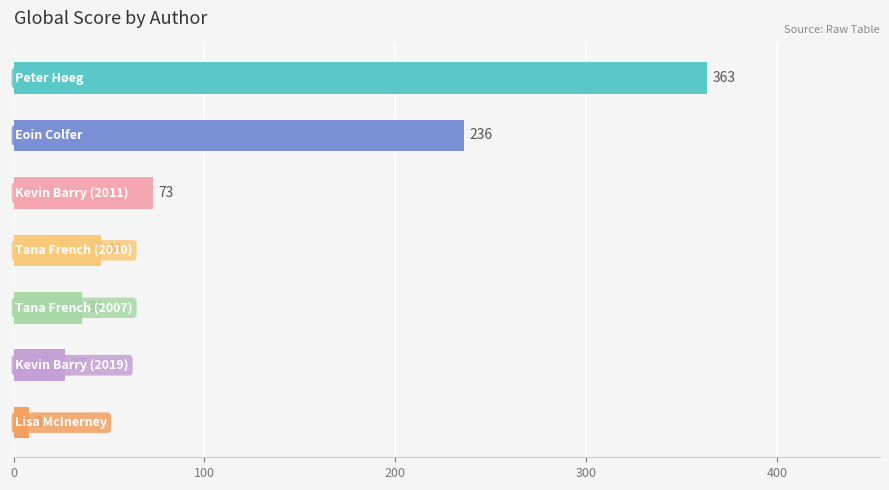

What is the sum of all values?

789